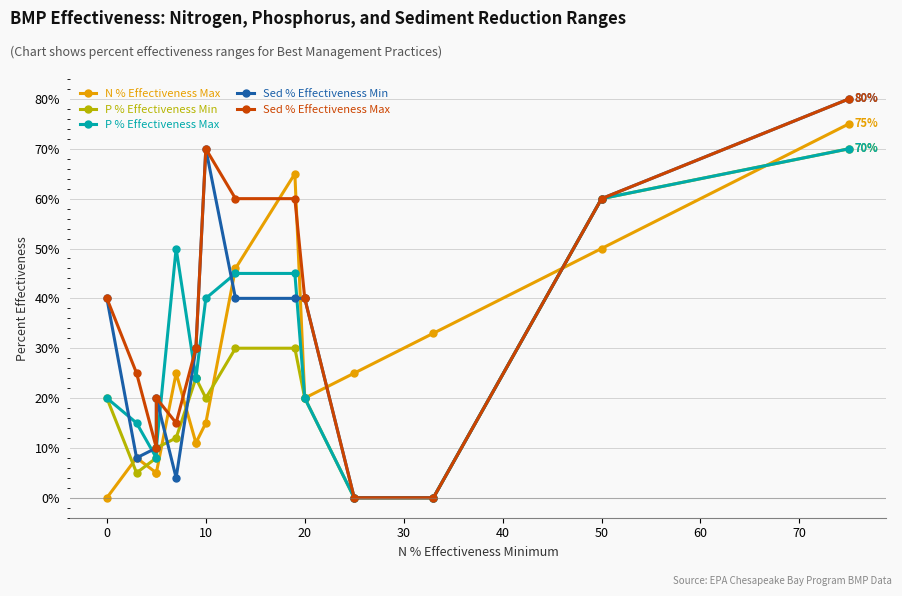

What is the approximate value of Sed % Effectiveness Min at 20?

40